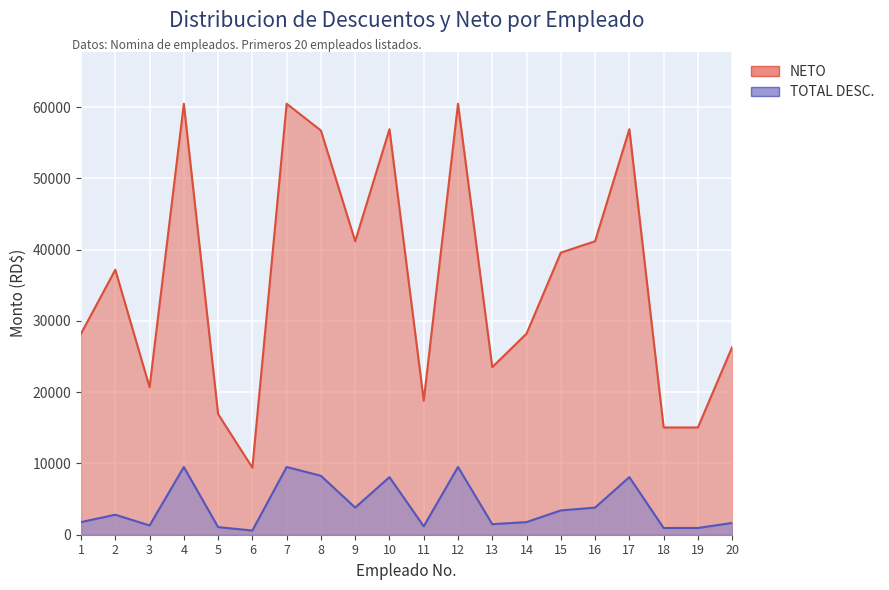

True or false: NETO and TOTAL DESC. intersect in this chart.

False